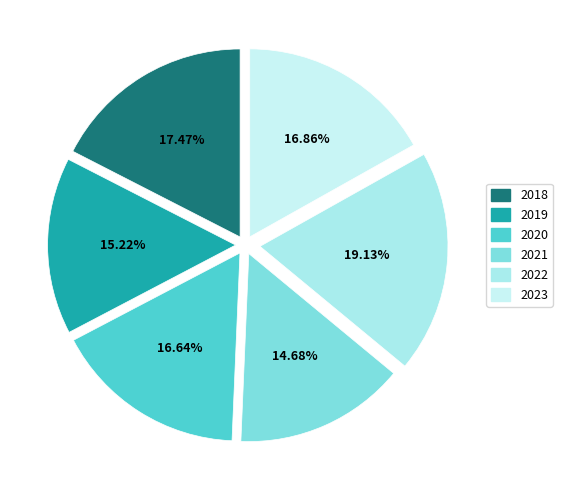

The 2020 slice represents 27% of the pie. True or false?

False